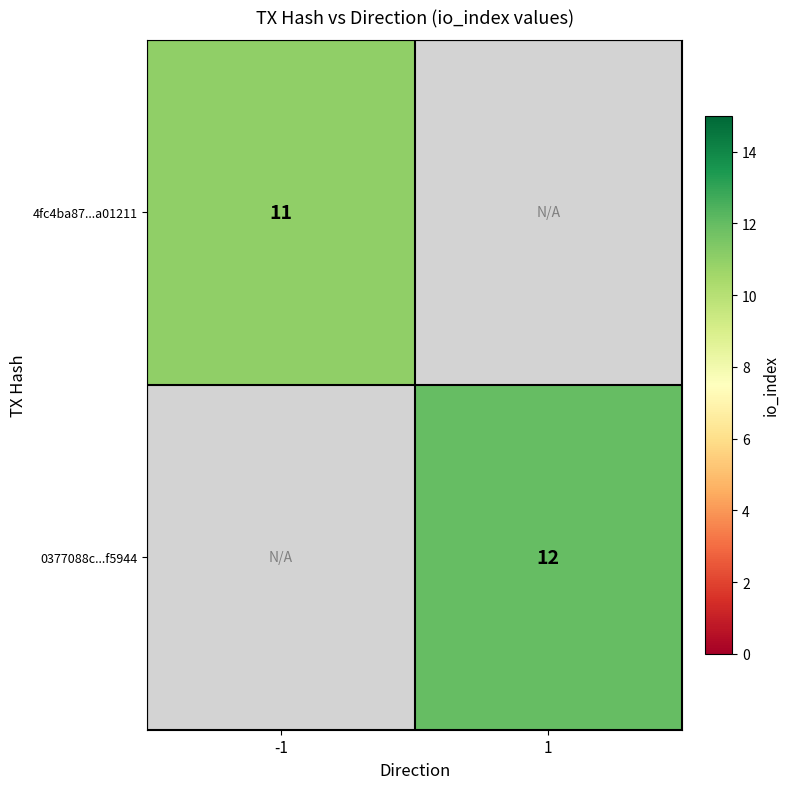

The value of 0377088c...f5944 at 1 is 6. True or false?

False